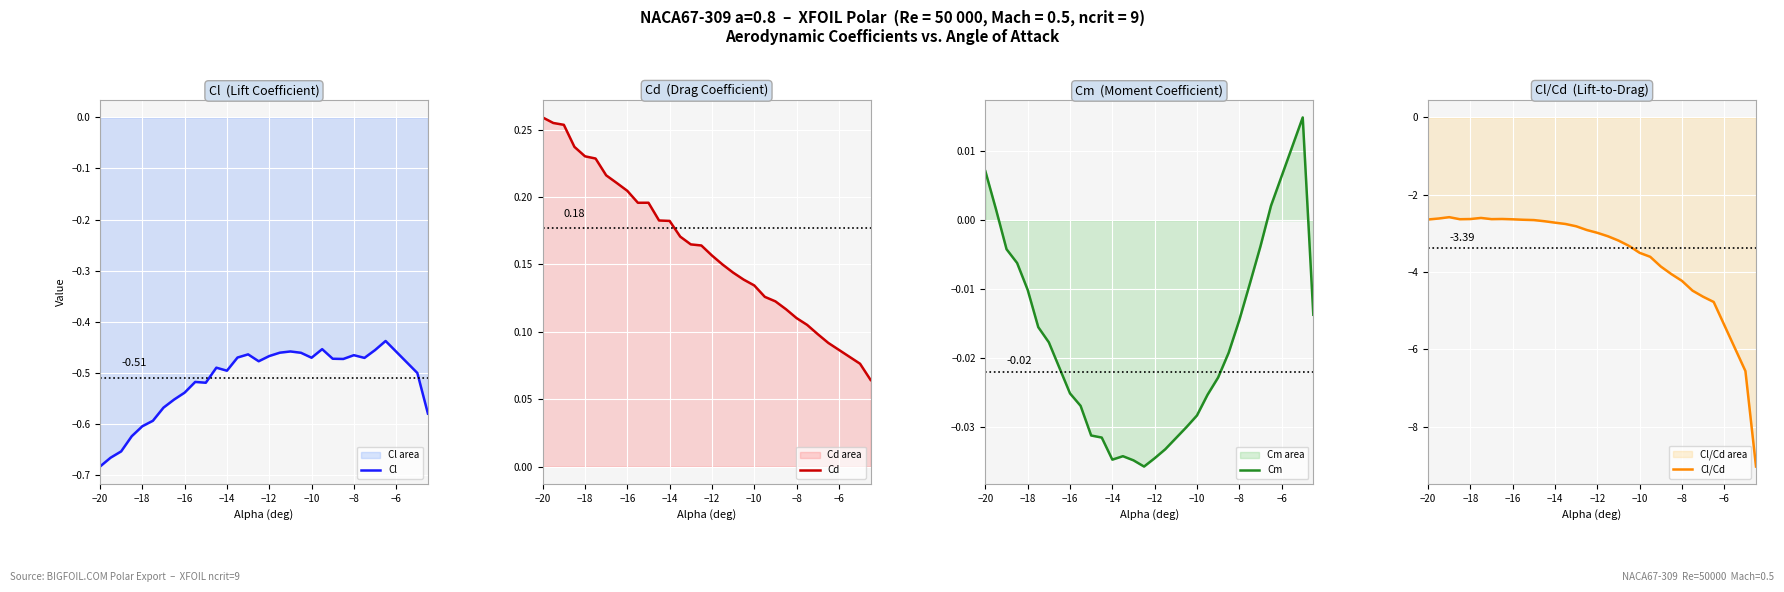

The Cl series shows -0.7 at 21. True or false?

False